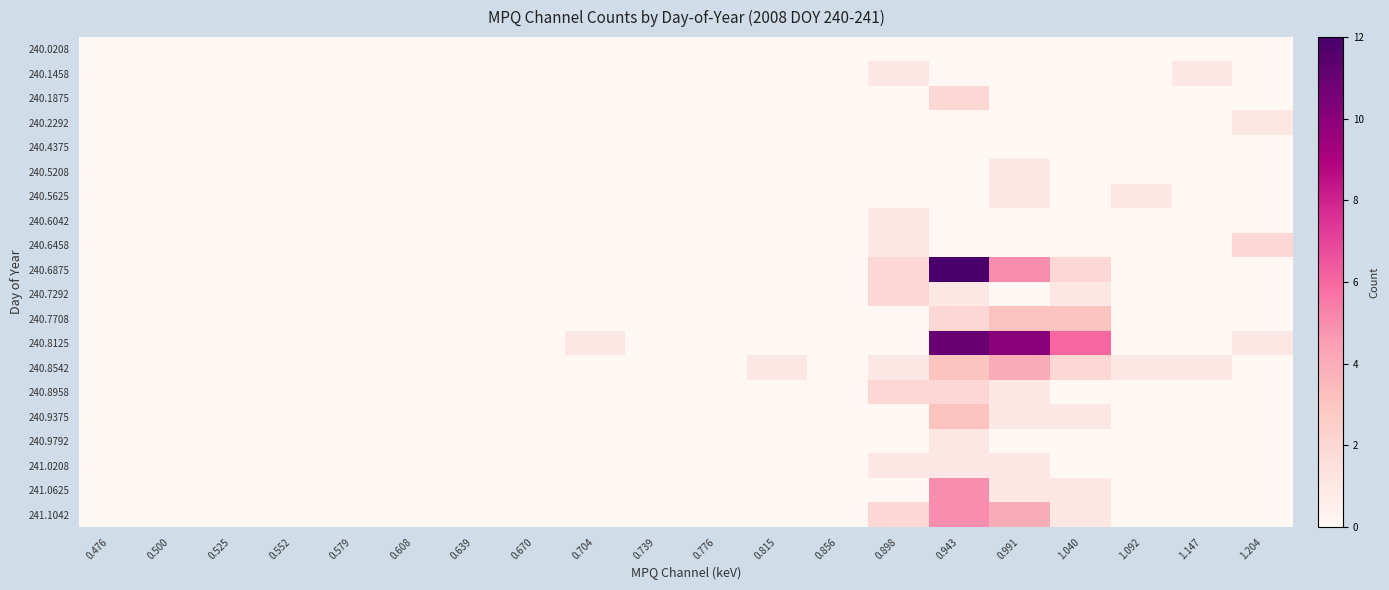

Count the number of data series in this chart.

20